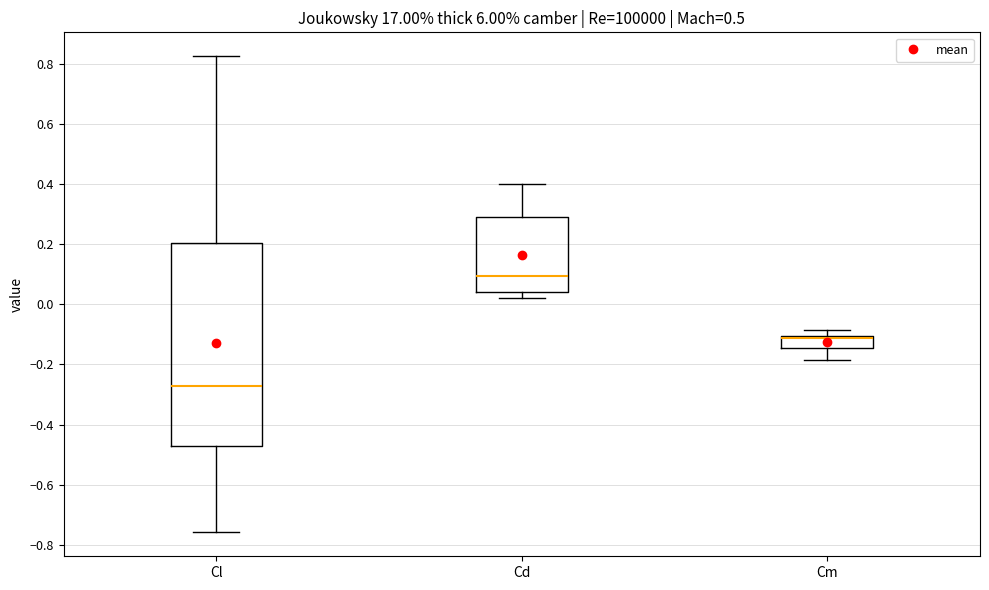

Reading left to right, read every box against the y-axis: the position of its median line, the range the box covers, and the ends of its whiskers. The values are not printed on the chart, so give them approximately, as read against the axis.

Cl: median -0.28, box -0.48 to 0.20, whiskers -0.76 to 0.82
Cd: median 0.10, box 0.04 to 0.30, whiskers 0.02 to 0.40
Cm: median -0.12, box -0.14 to -0.10, whiskers -0.18 to -0.08